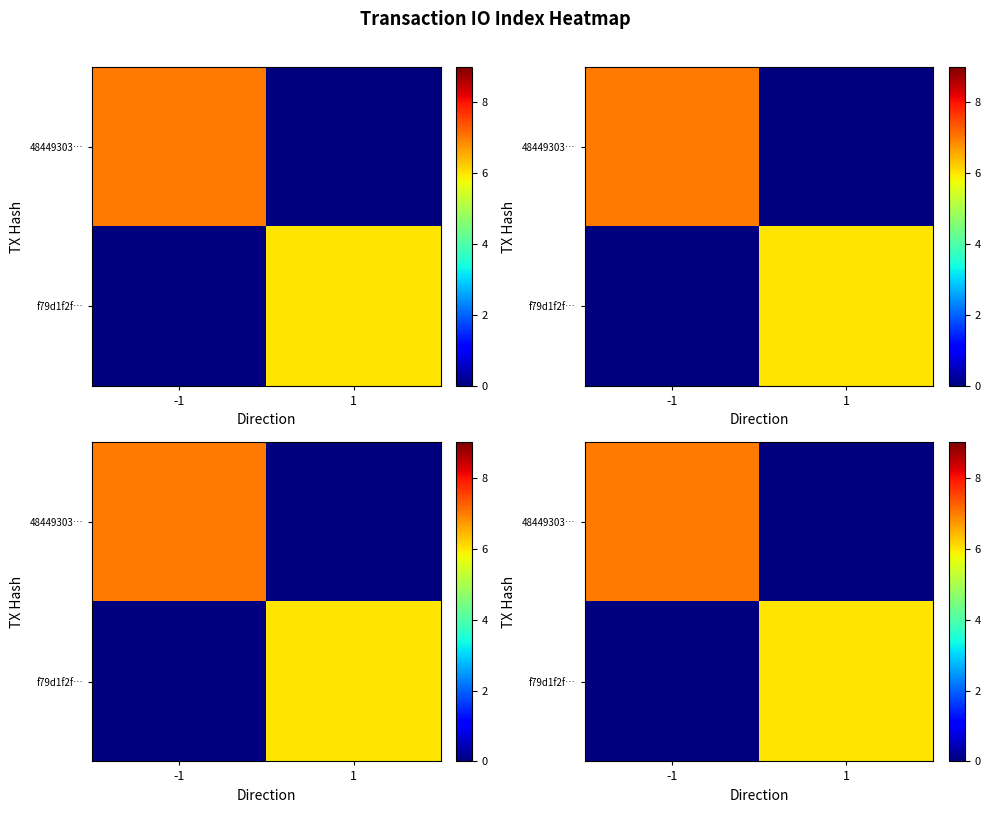

The 48449303… series shows 10 at -1. True or false?

False